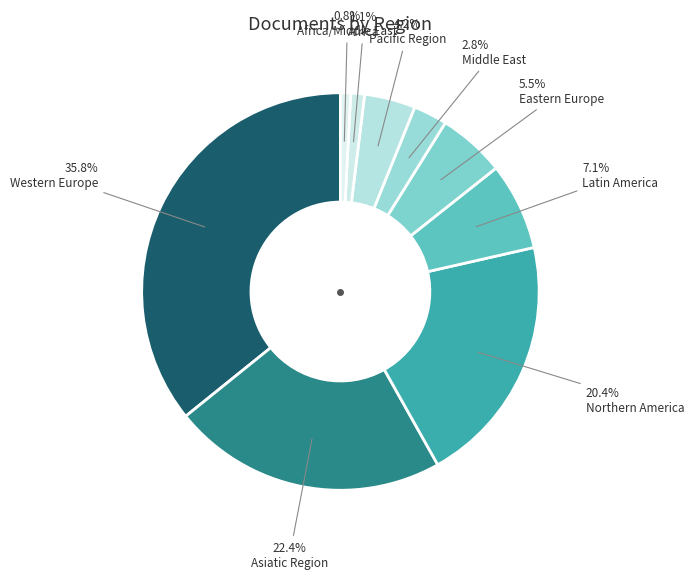

Is there any slice that represents more than half of the pie?

No